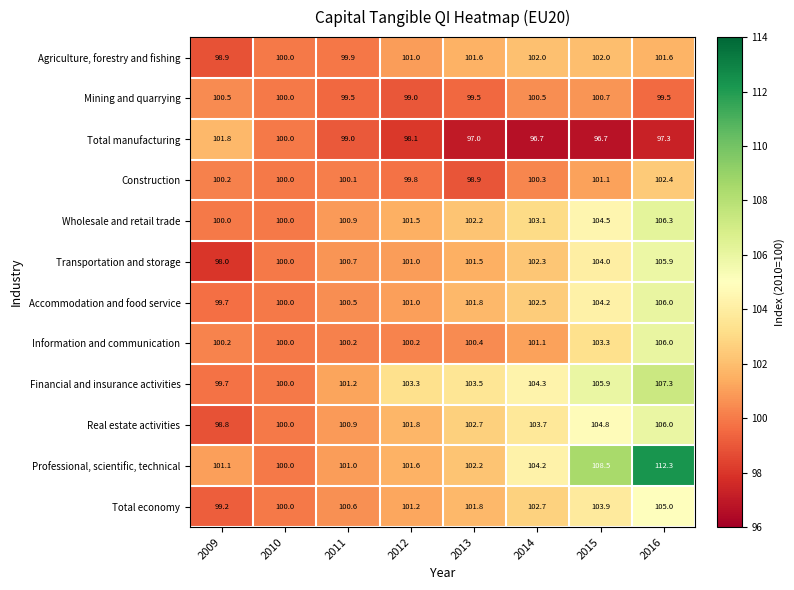

Between 2013 and 2014, which series saw the biggest shift?

Professional, scientific, technical